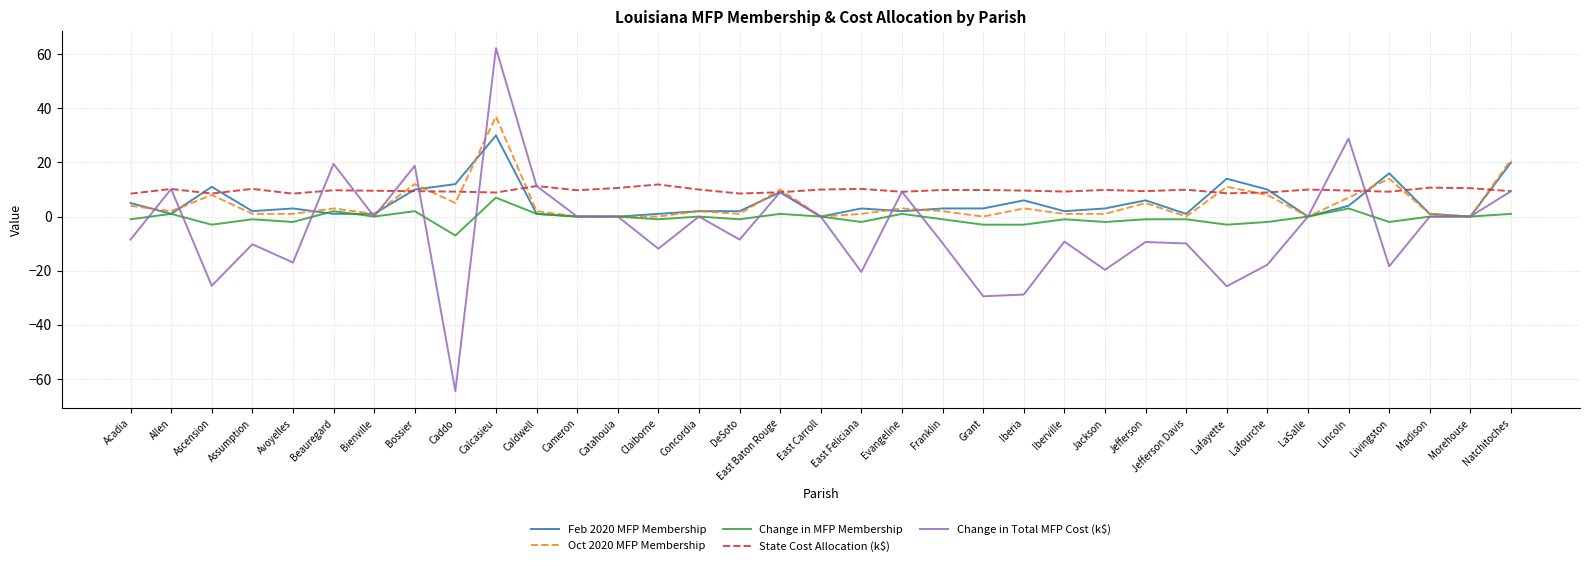

What value does the Change in Total MFP Cost (k$) series have at Lincoln?

28.9